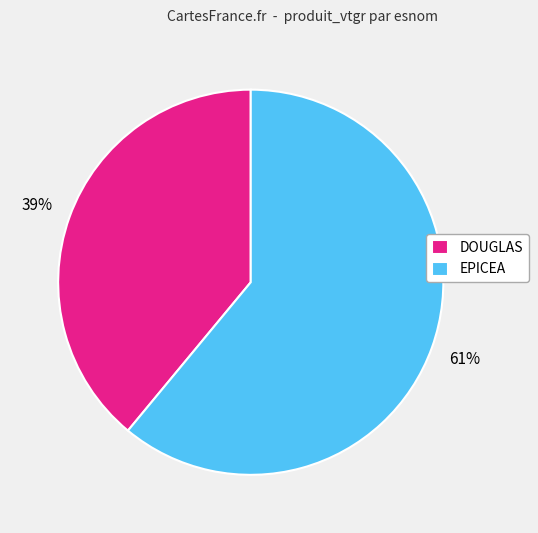

Which slice represents more than half of the pie?

EPICEA